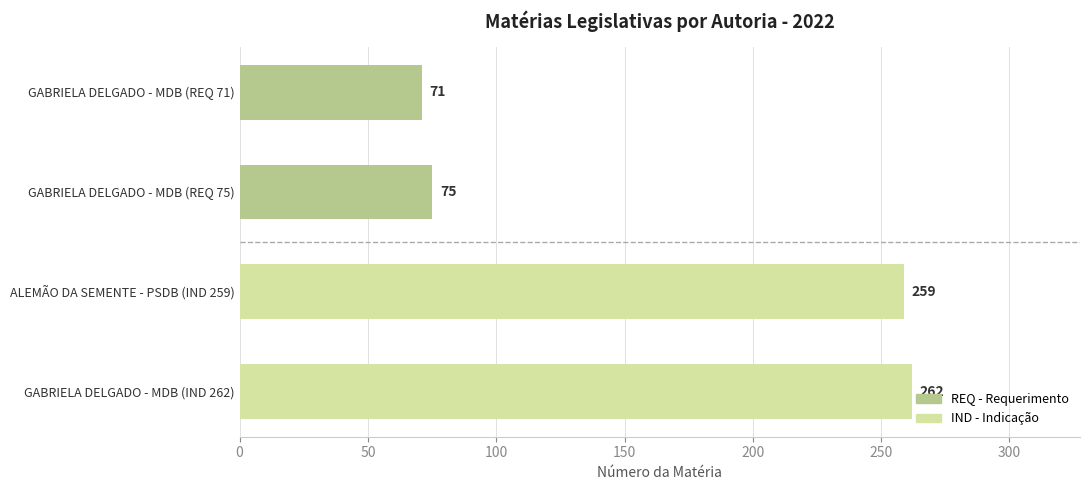

How many data points are less than 259?

2